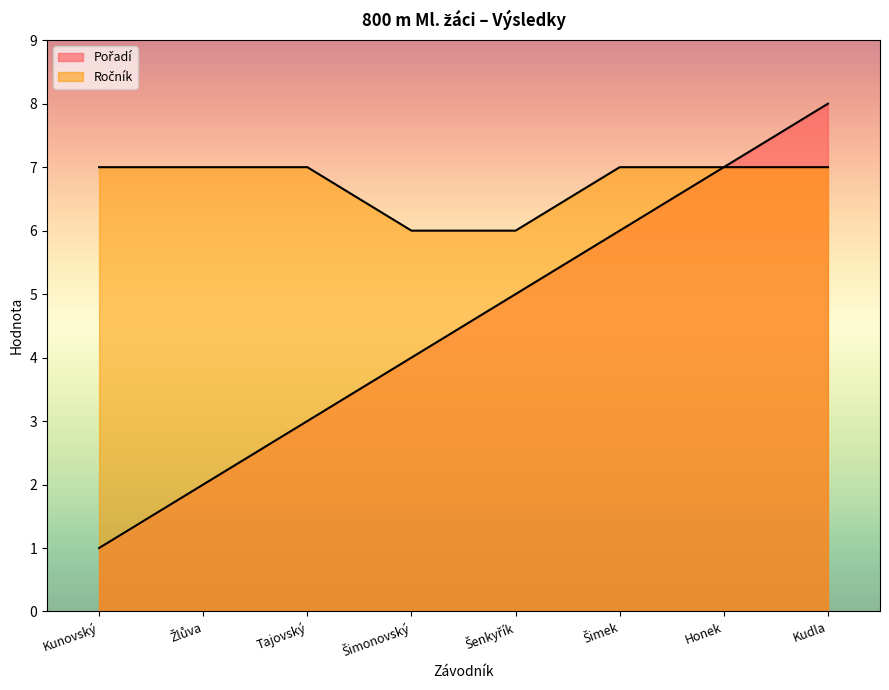

List the labels in order of Pořadí value, largest first.

Kudla, Honek, Šimek, Šenkyřík, Šimonovský, Tajovský, Žlůva, Kunovský